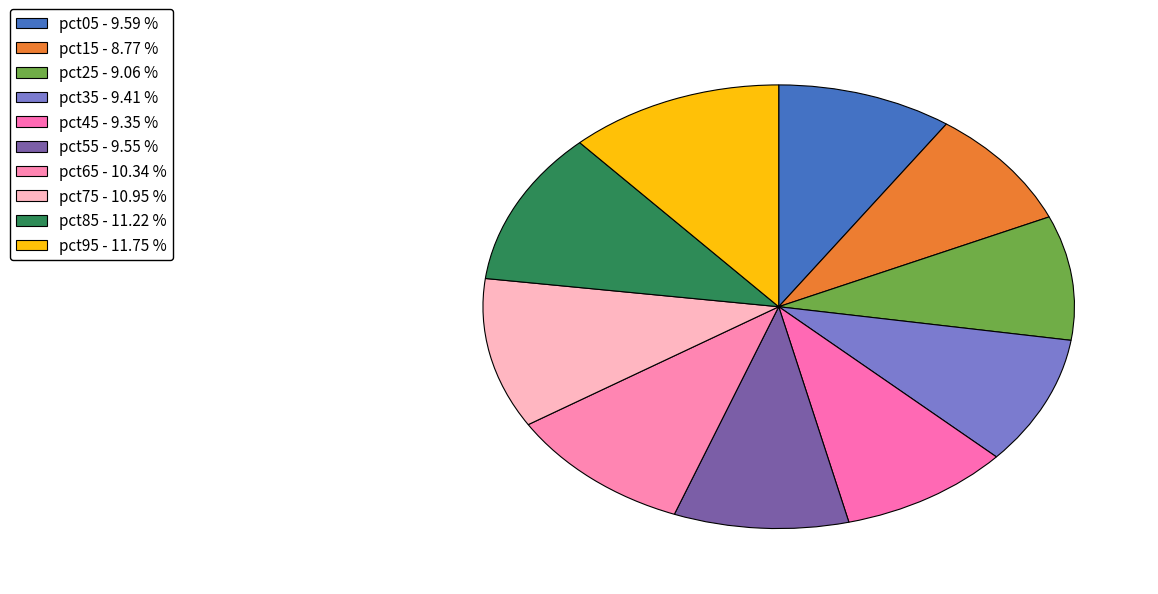

Combined, what portion of the pie is pct05 and pct35?

19.0%